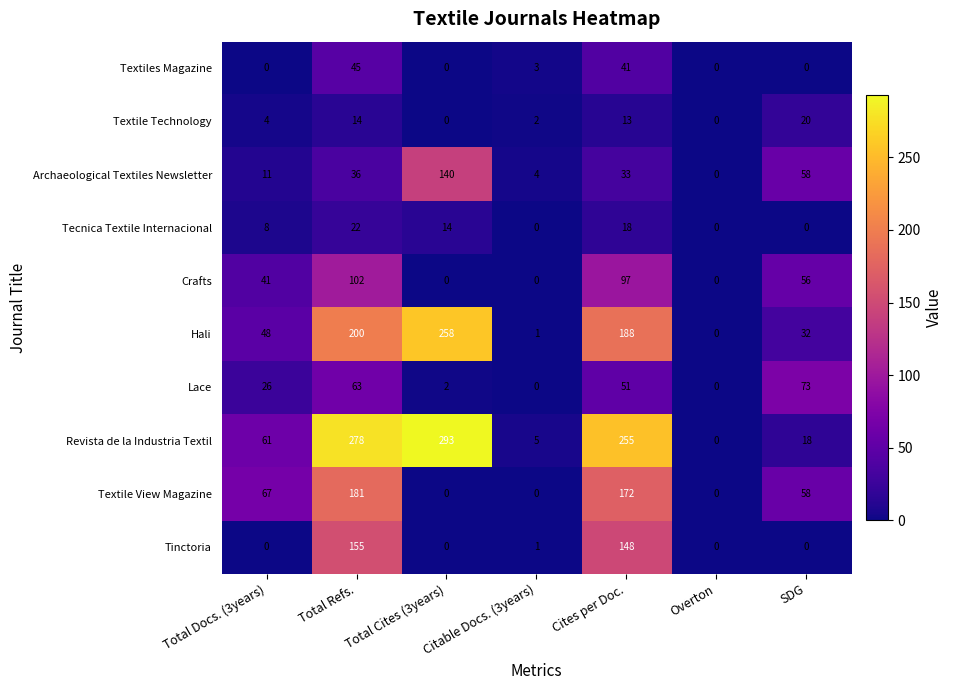

Which series has the largest range (max minus min)?

Revista de la Industria Textil